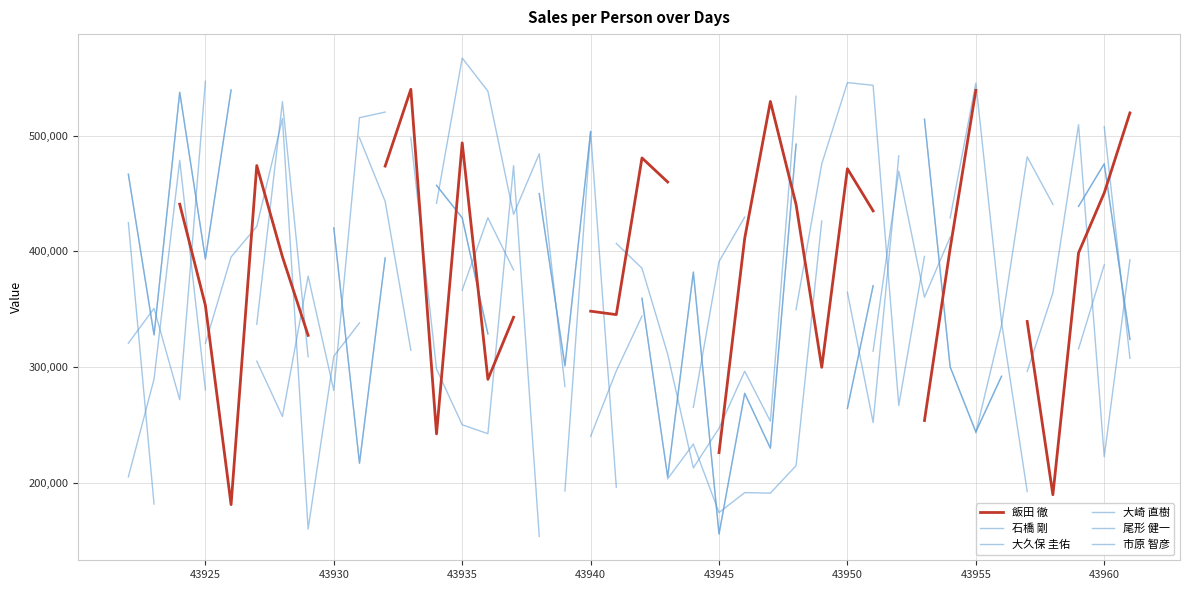

At which label does 大久保 圭佑 first exceed 406847?

43925